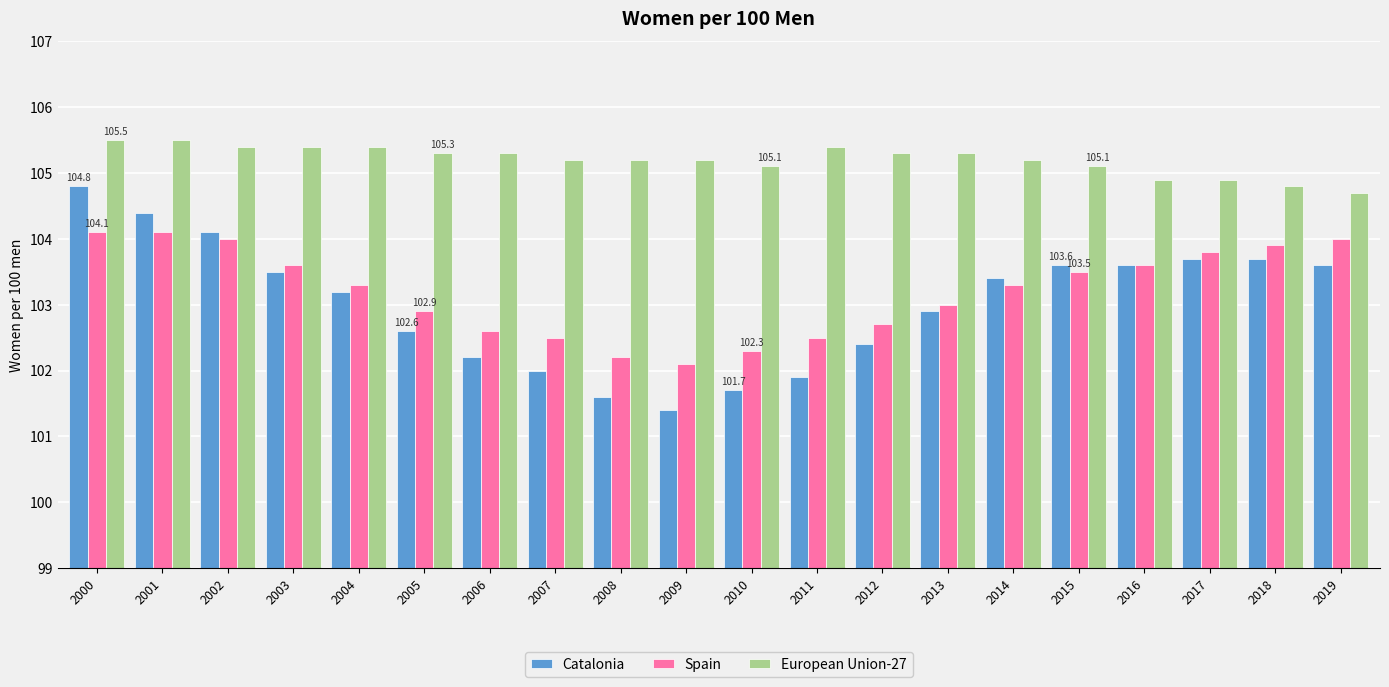

Read the Catalonia value at 2005.

102.6